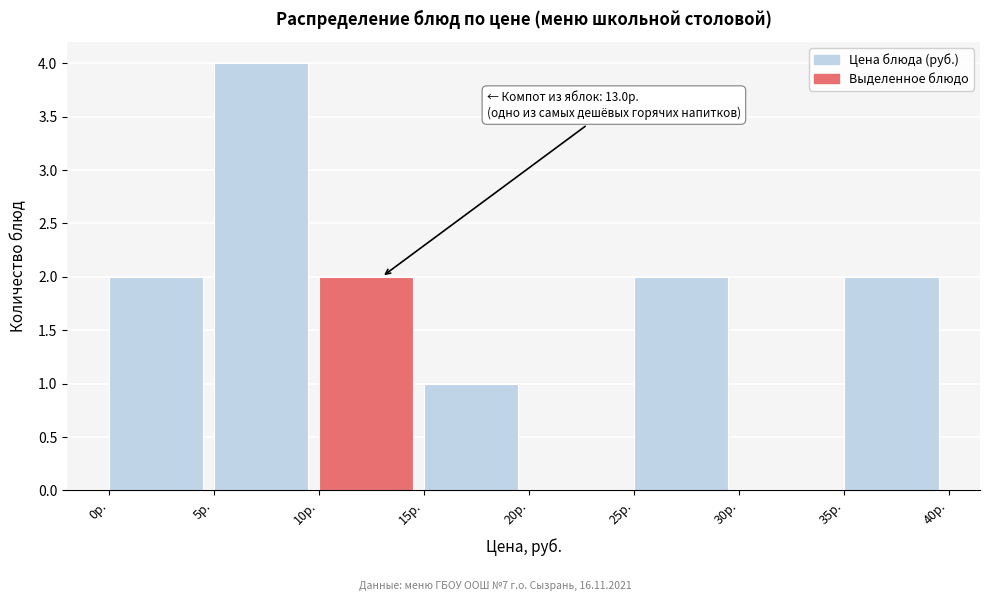

Over which range of the x-axis is the bar tallest?

5 to 10